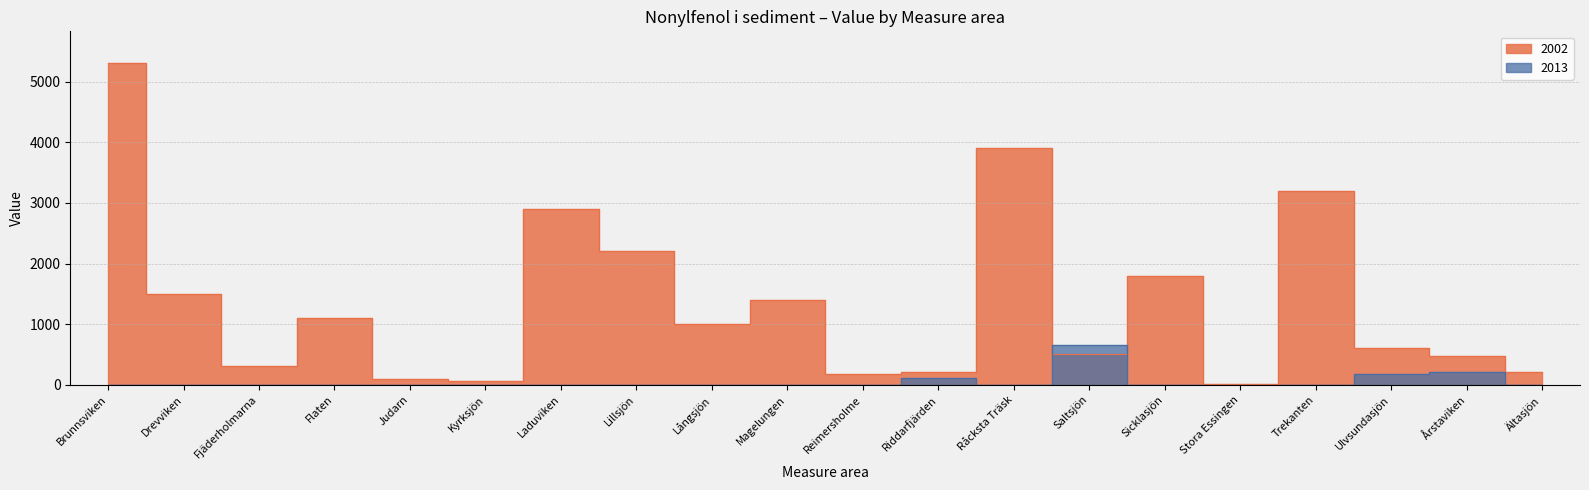

How many interior local peaks does the 2002 series have?

6